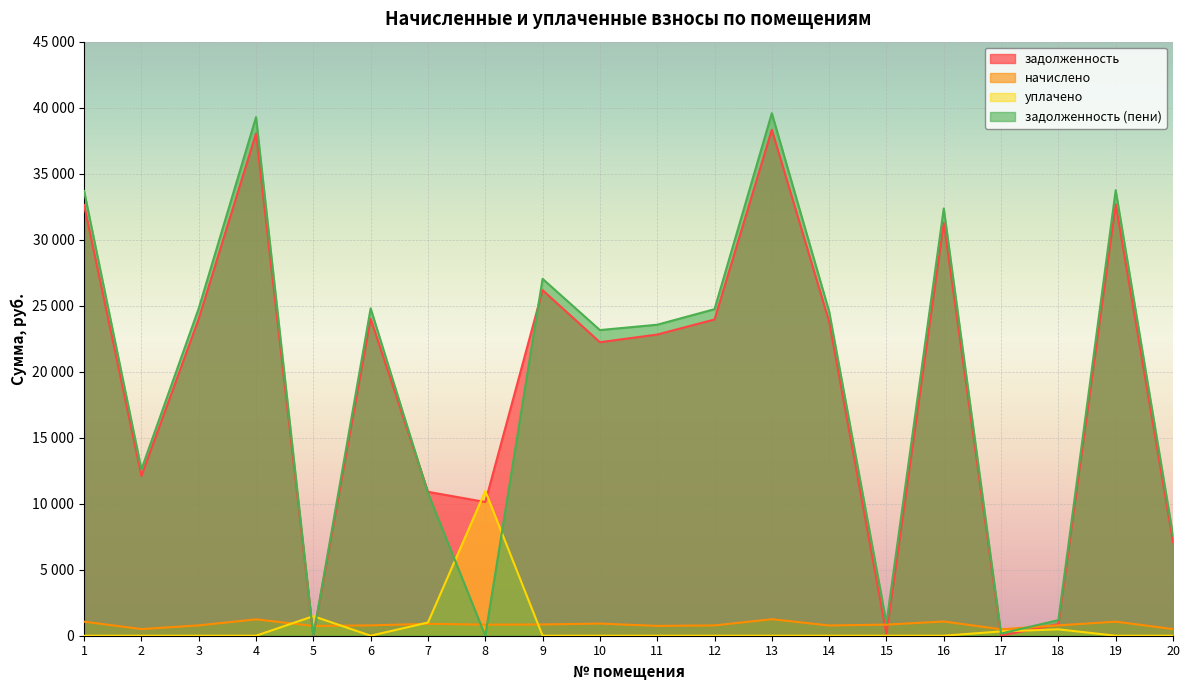

True or false: задолженность (пени) has a value of 7311.4 at 19.

False